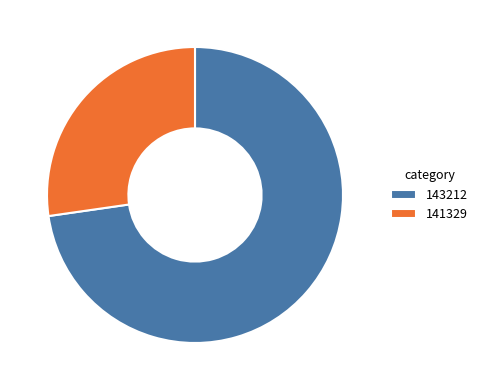

Which slice is the smallest?

141329